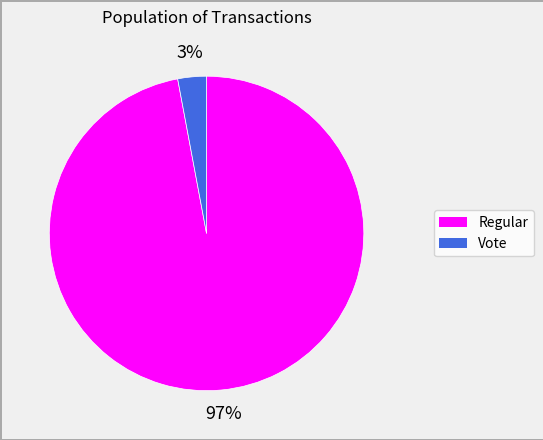

Does any single category account for the majority?

Yes